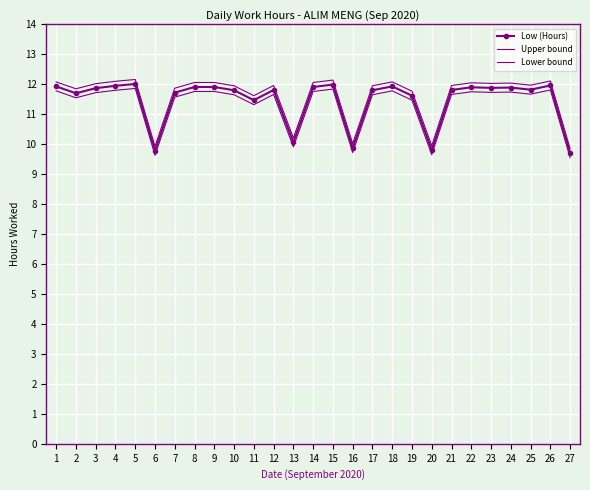

What is the maximum value shown in the chart?

12.2